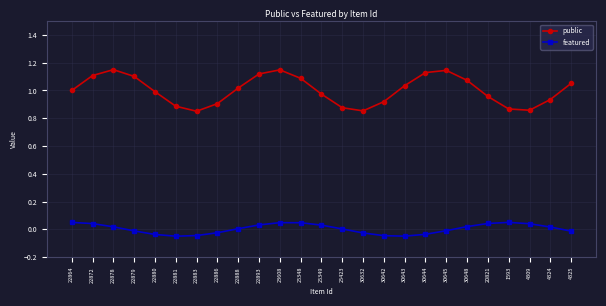

Count the number of data series in this chart.

2